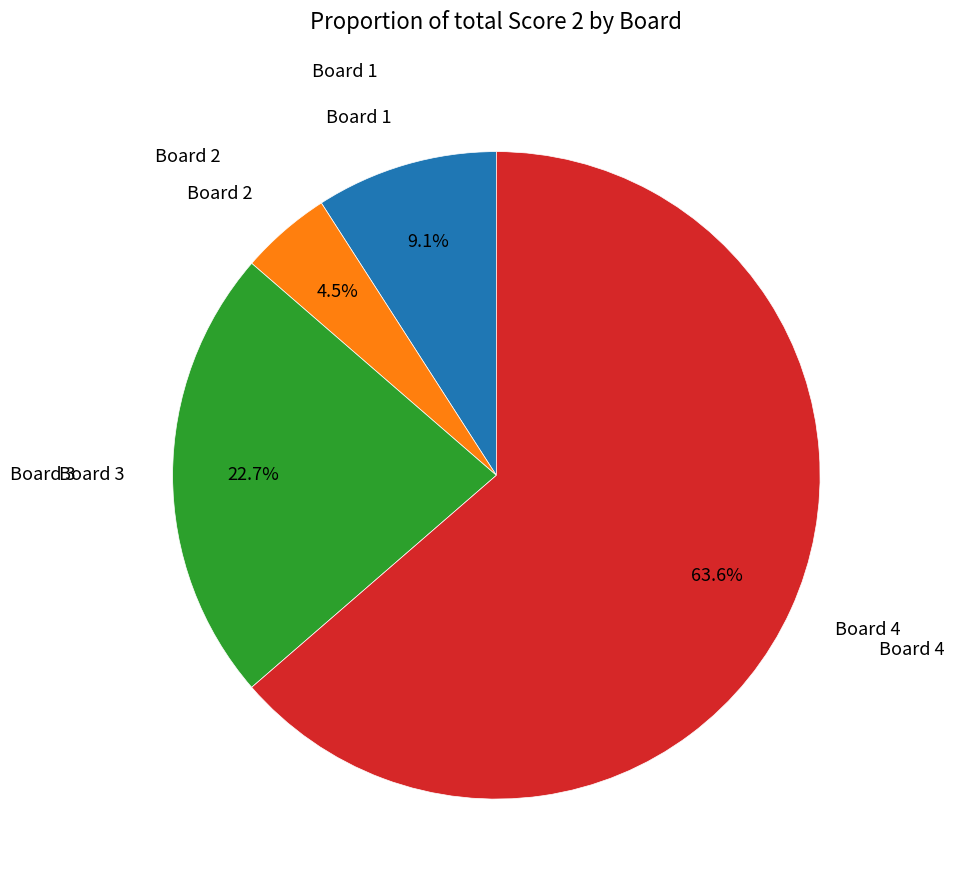

Does any single category account for the majority?

Yes